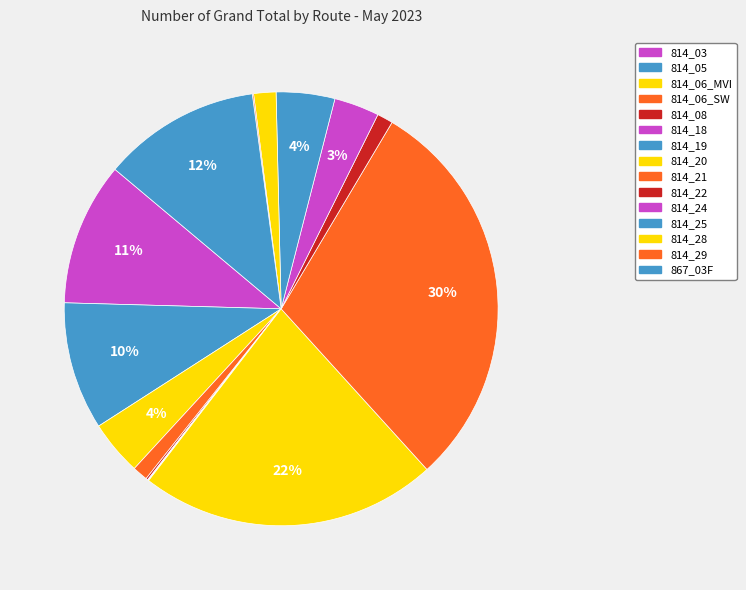

How many slices are in this pie chart?

15